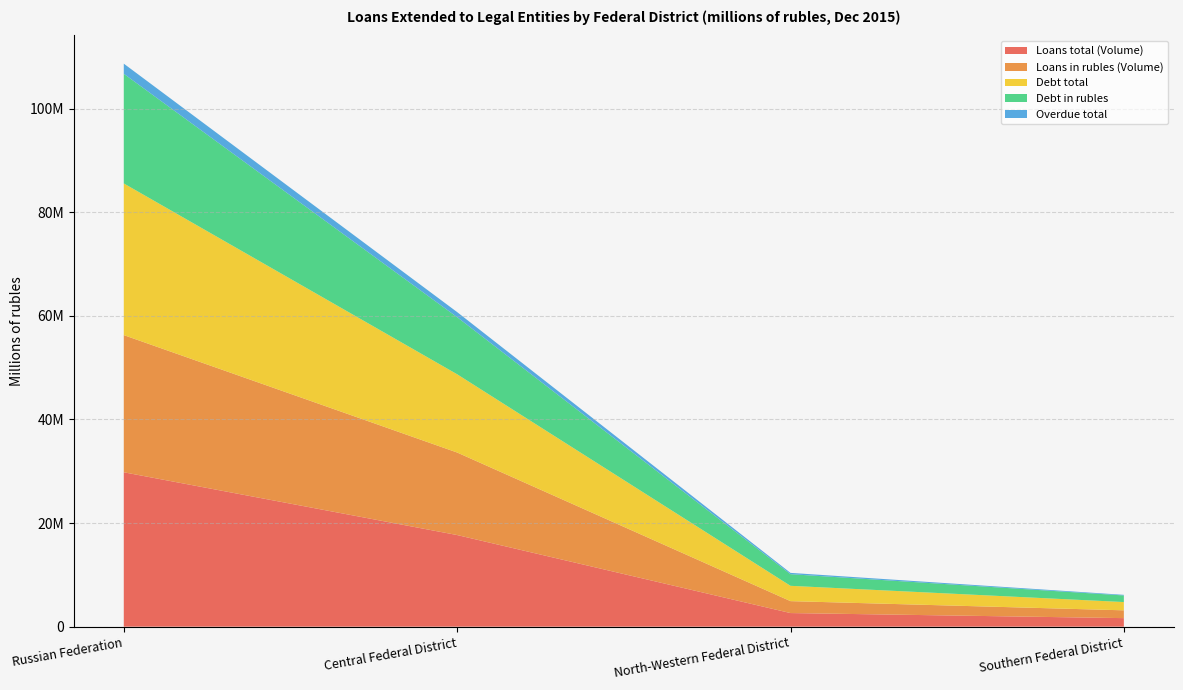

Reading left to right, what are all the values shown in this chart?

Loans total (Volume): Russian Federation=29800891	Central Federal District=17686361	North-Western Federal District=2628675	Southern Federal District=1649258
Loans in rubles (Volume): Russian Federation=26476134	Central Federal District=15929047	North-Western Federal District=2301062	Southern Federal District=1507543
Debt total: Russian Federation=29273856	Central Federal District=15103594	North-Western Federal District=2955851	Southern Federal District=1595644
Debt in rubles: Russian Federation=21163817	Central Federal District=11021296	North-Western Federal District=2246691	Southern Federal District=1272159
Overdue total: Russian Federation=1956126	Central Federal District=979668	North-Western Federal District=249964	Southern Federal District=120453